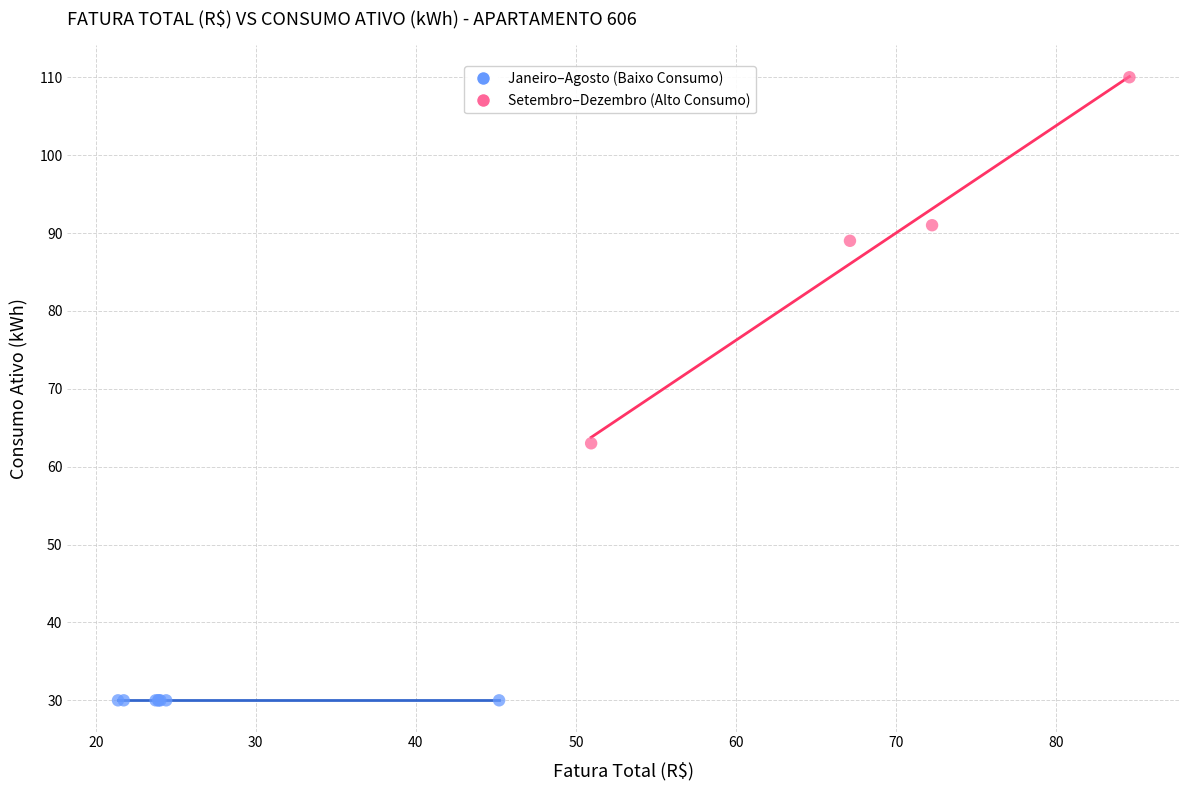

What are all the series names shown in the legend?

Janeiro–Agosto (Baixo Consumo), Setembro–Dezembro (Alto Consumo)